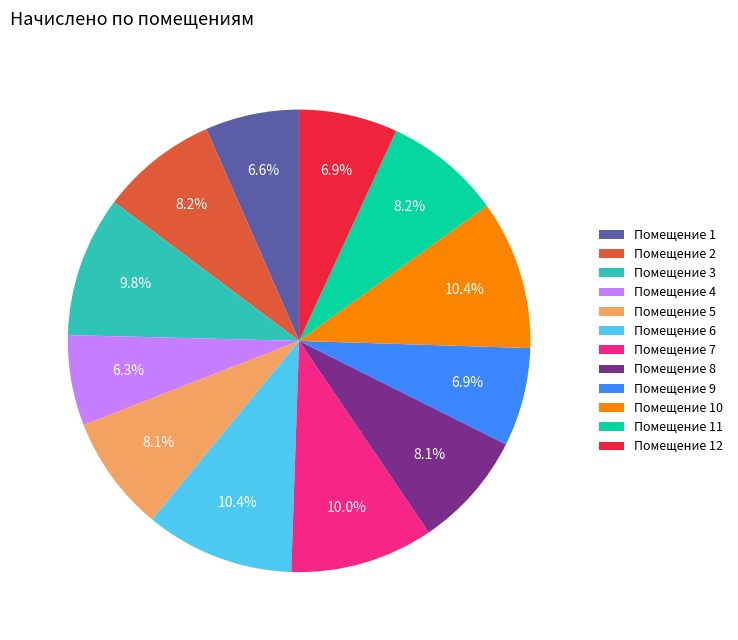

To the nearest percent, what is the difference between the largest and smallest slice percentages?

4%